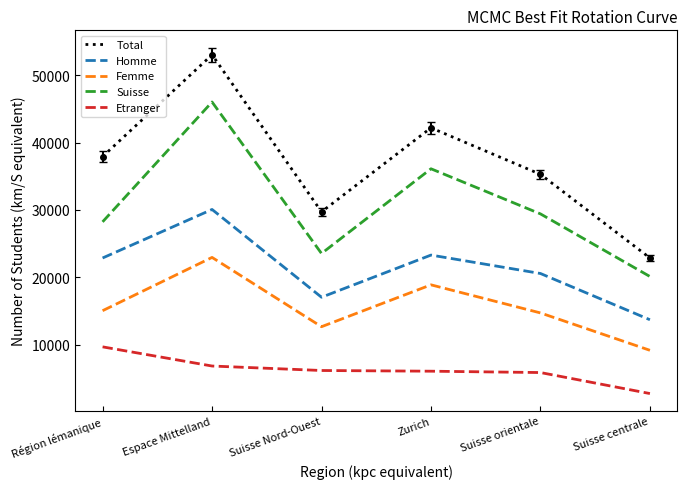

What is the minimum value for Femme?

9171